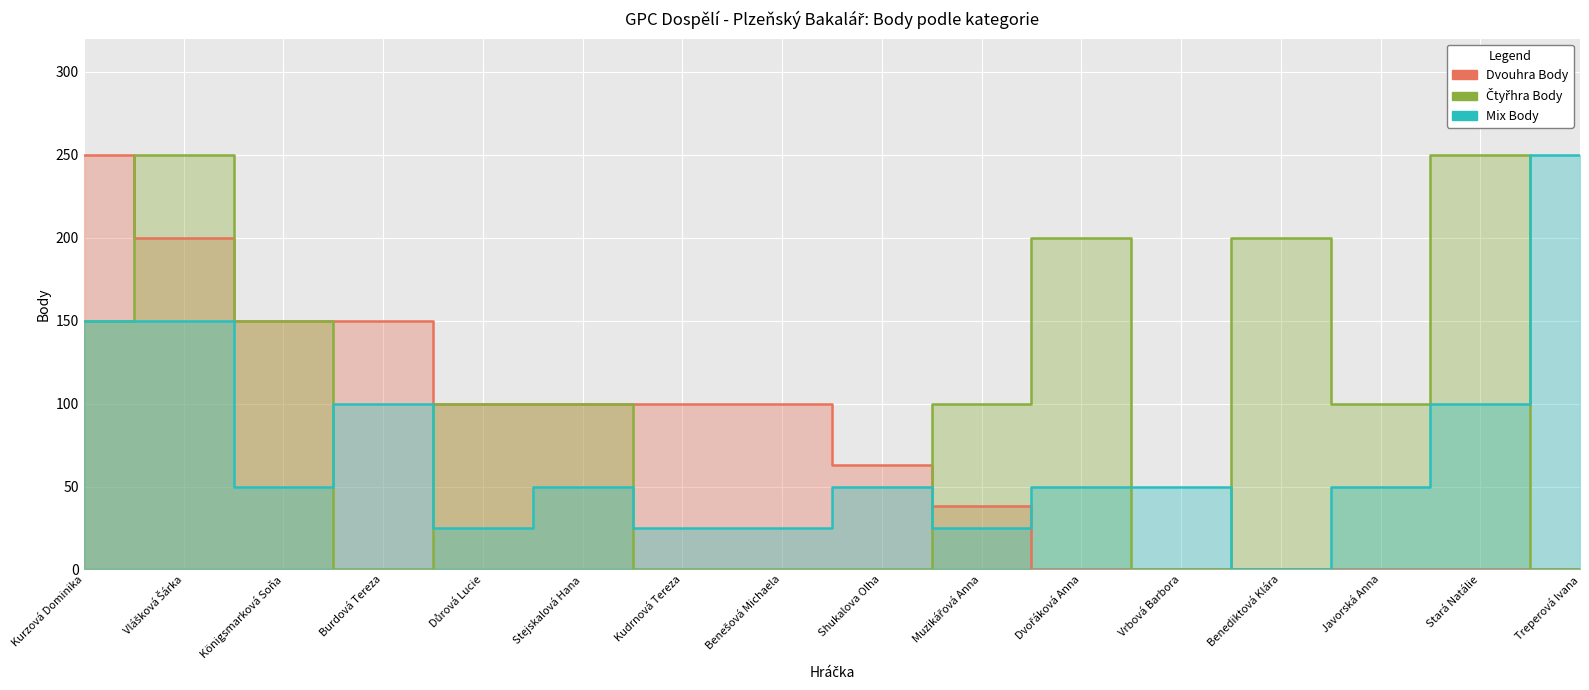

Where is Mix Body nearest to the value 125?

Kurzová Dominika